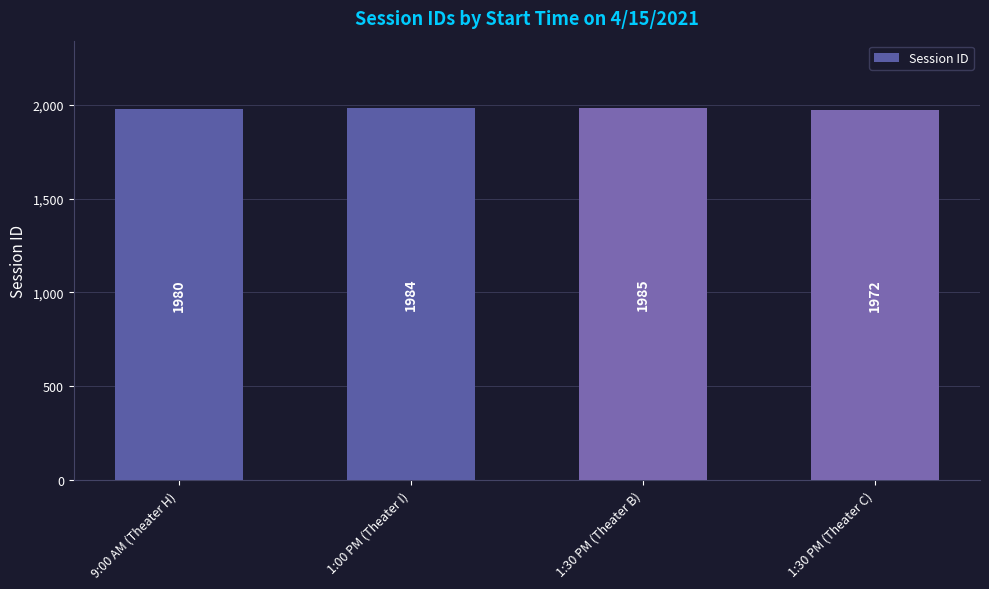

What is the greatest value displayed?

1985